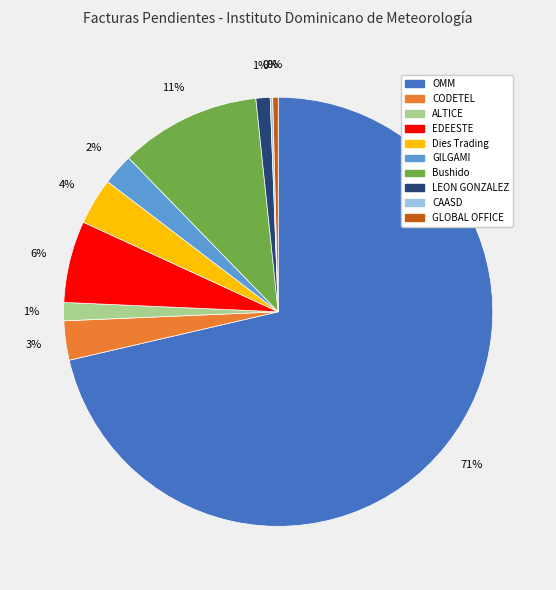

Is it true that OMM is 71% of the pie?

True